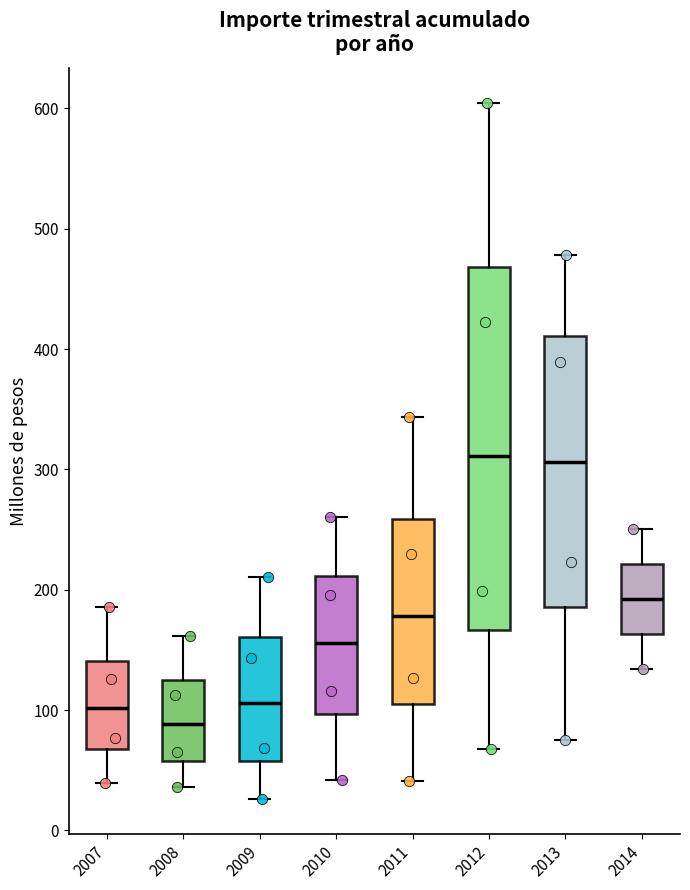

Comparing the boxes themselves (not the whiskers), which one is the tallest?

2012